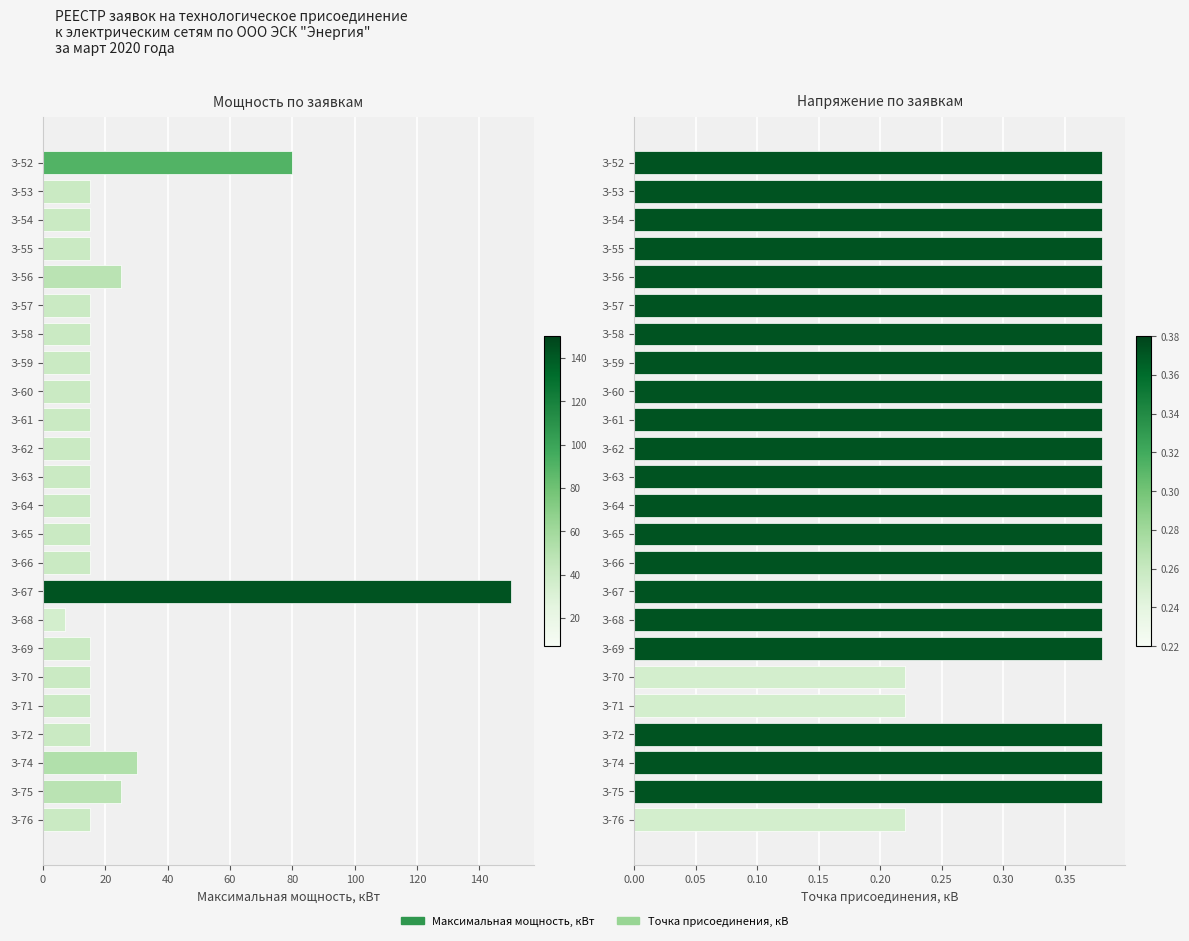

What is the highest value of the Точка присоединения, кВ series?

0.4